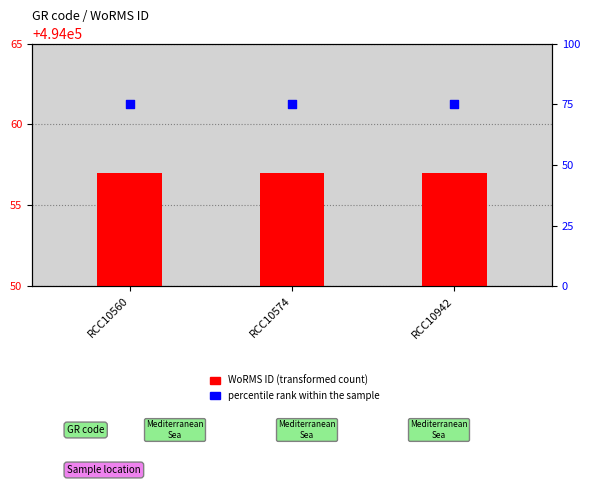

Is the value of WoRMS ID at RCC10942 greater than the value of percentile rank within the sample at RCC10560?

Yes